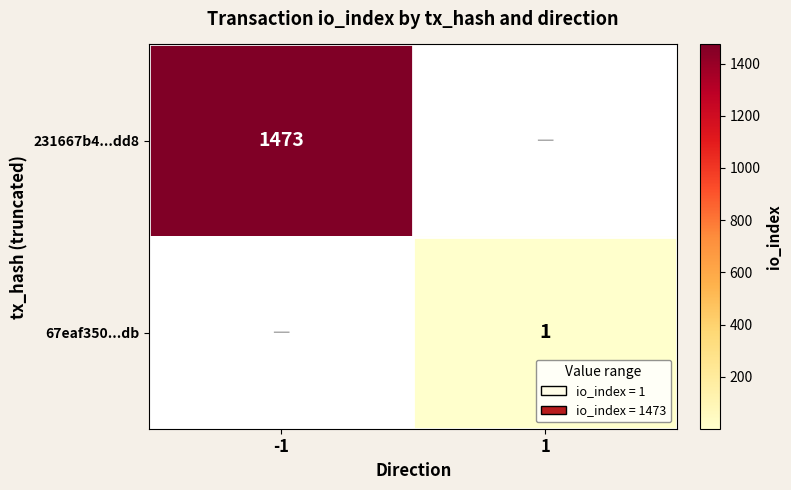

At how many categories does at least one series exceed 203?

1